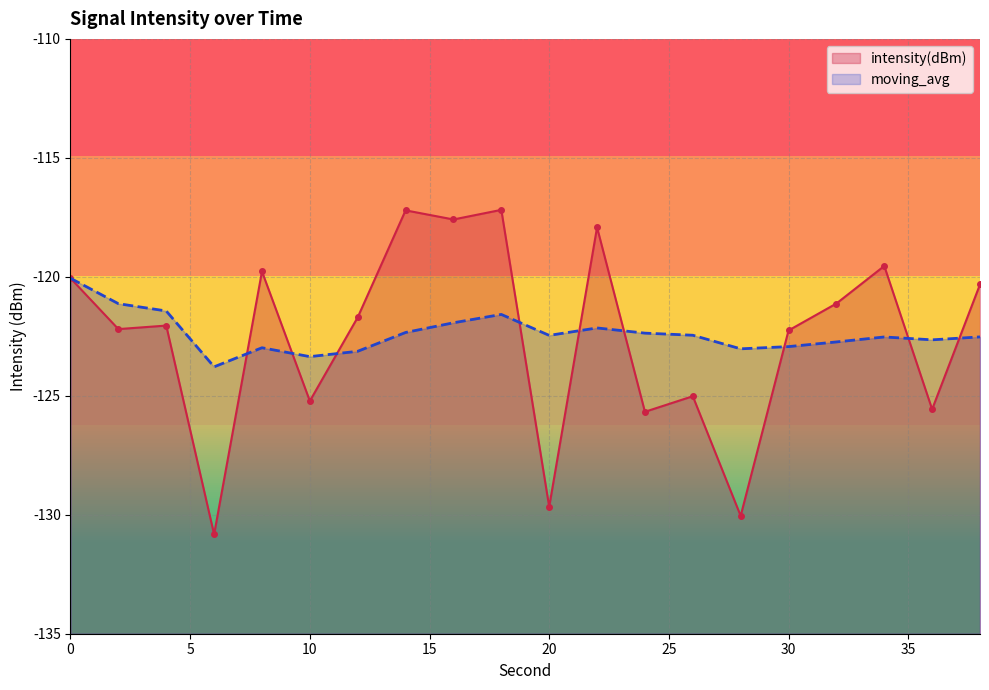

Between 34 and 22, which is larger?

22